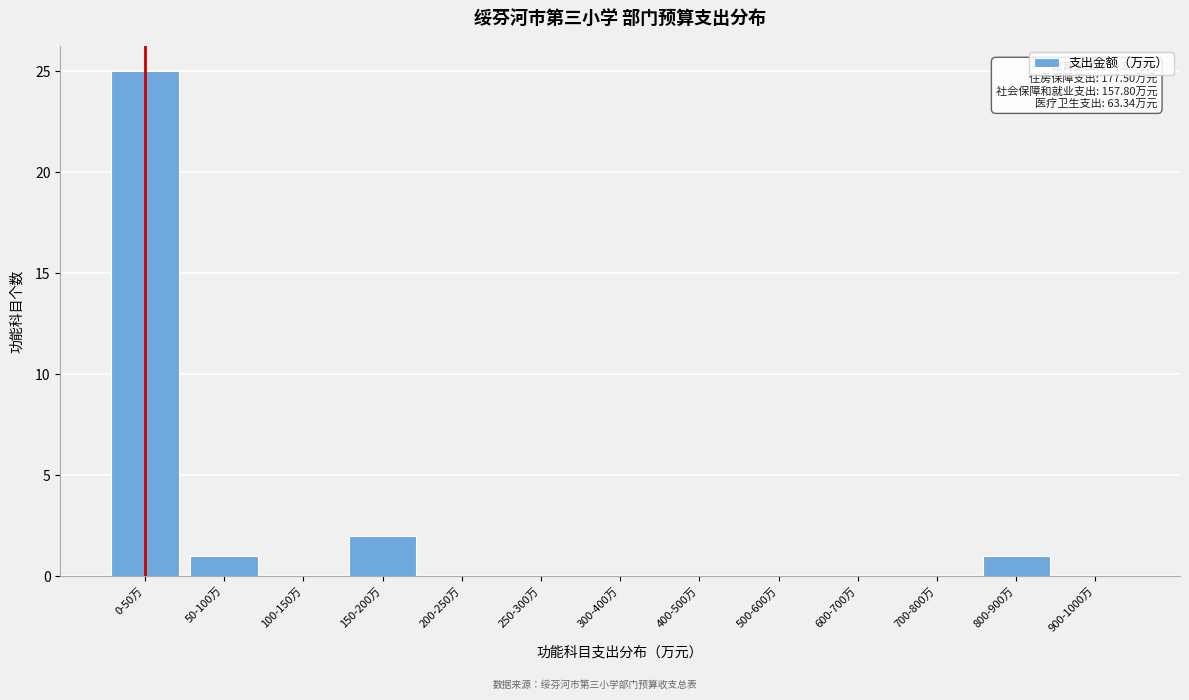

Reading right to left, extract all data points from this chart.

900-1000万=0	800-900万=1	700-800万=0	600-700万=0	500-600万=0	400-500万=0	300-400万=0	250-300万=0	200-250万=0	150-200万=2	100-150万=0	50-100万=1	0-50万=25